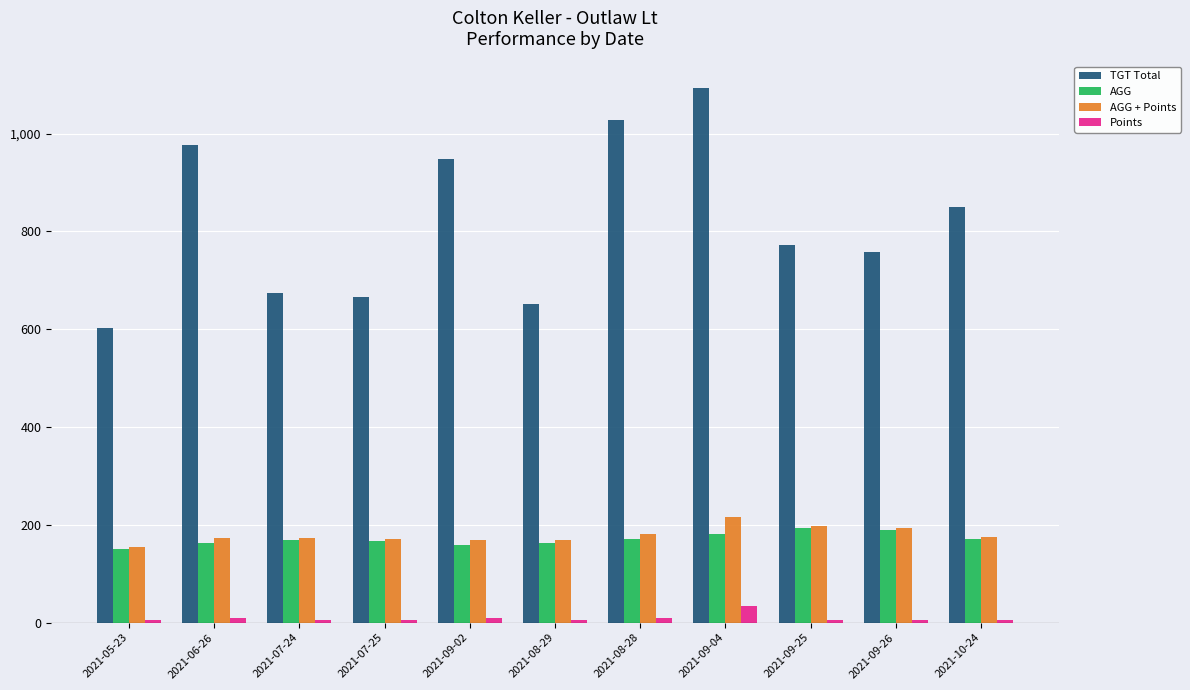

Which series changed the most between 2021-06-26 and 2021-10-24?

TGT Total